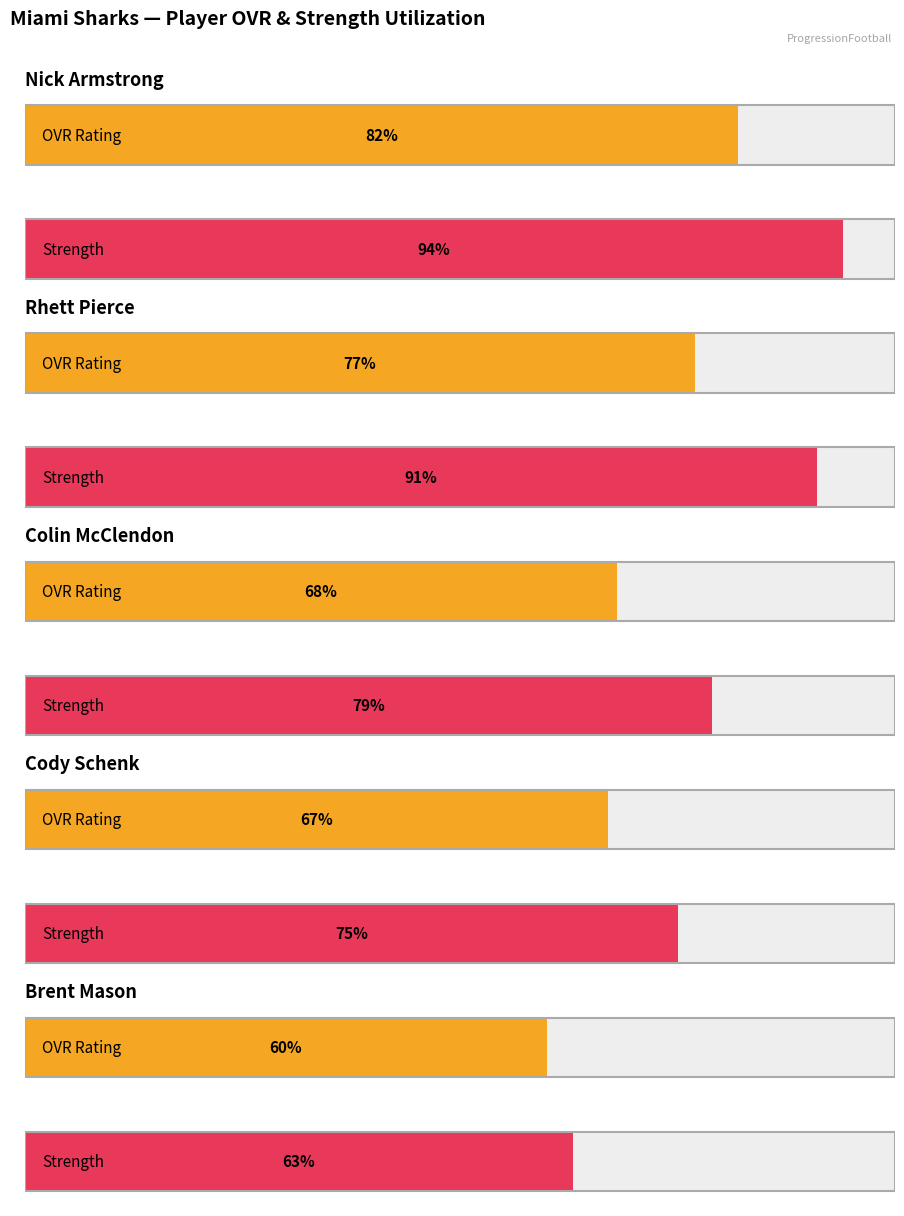

Are the bars grouped side by side (vs. stacked)?

Yes